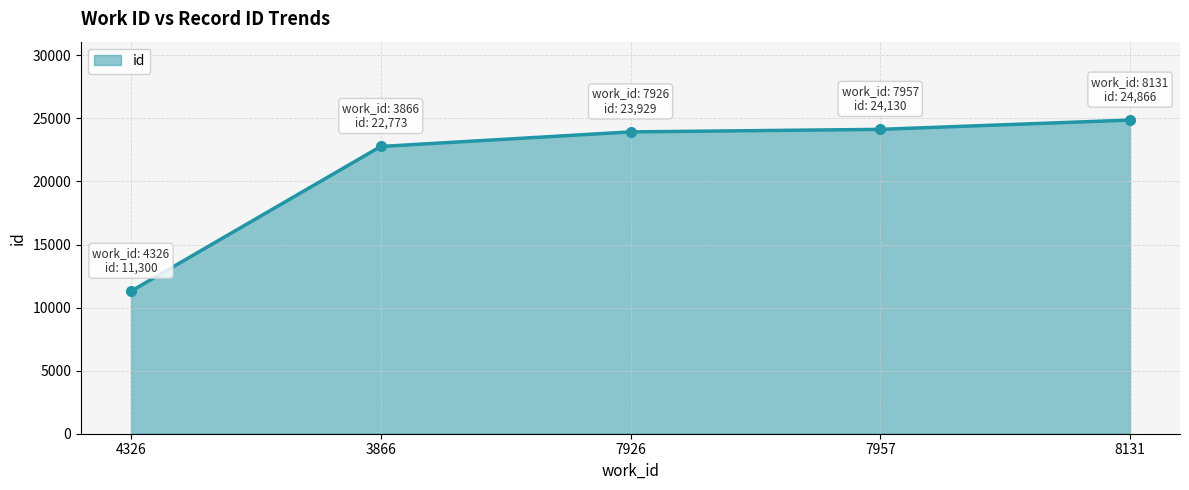

True or false: there are more than 2 points higher than both neighbors.

False